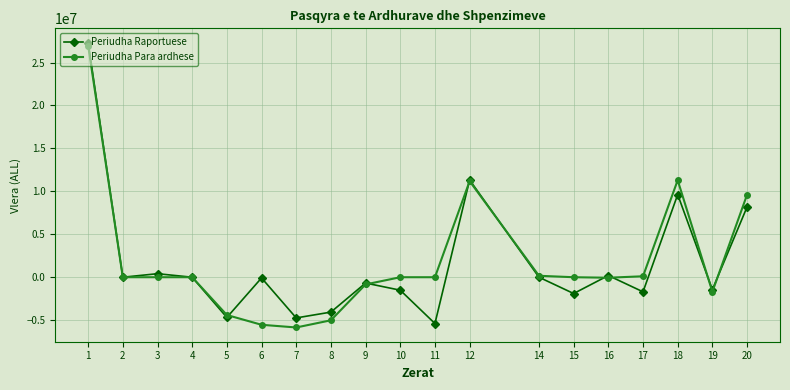

Where is the first local minimum for Periudha Raportuese?

2